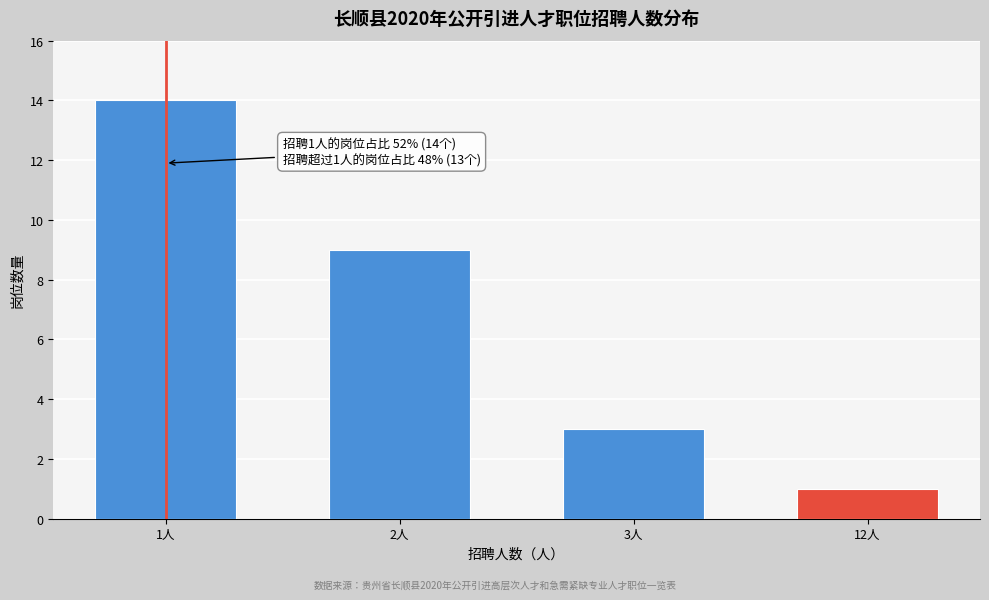

Reading right to left, what are all the values shown in this chart?

12人=1	3人=3	2人=9	1人=14